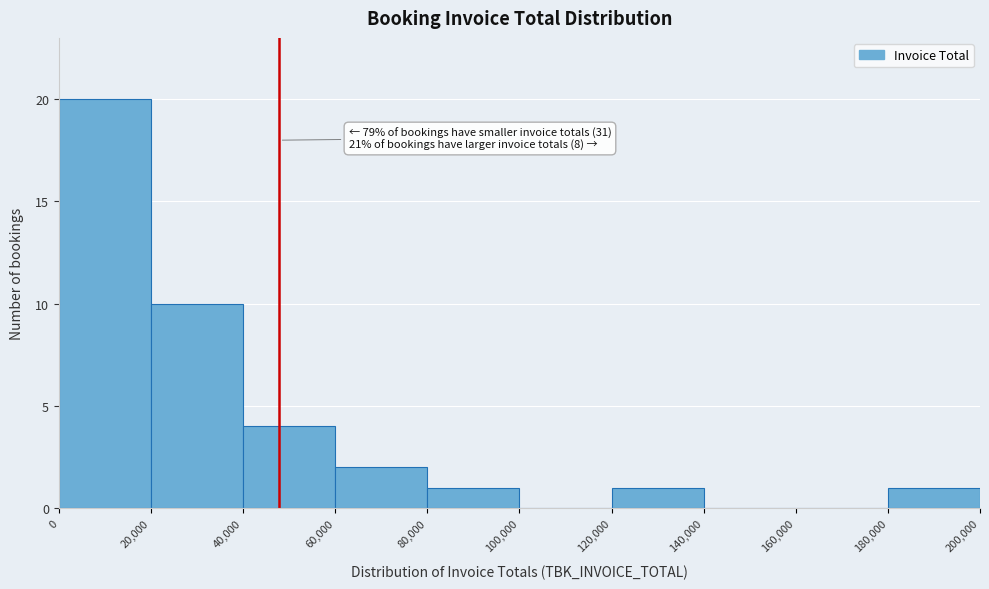

Over which range of the x-axis is the bar tallest?

0 to 20,000